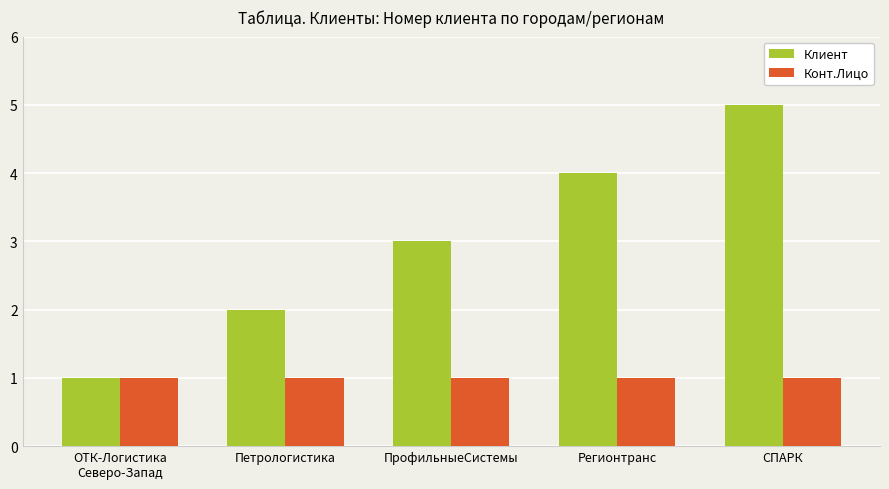

True or false: Клиент has a value of 3 at ПрофильныеСистемы.

True